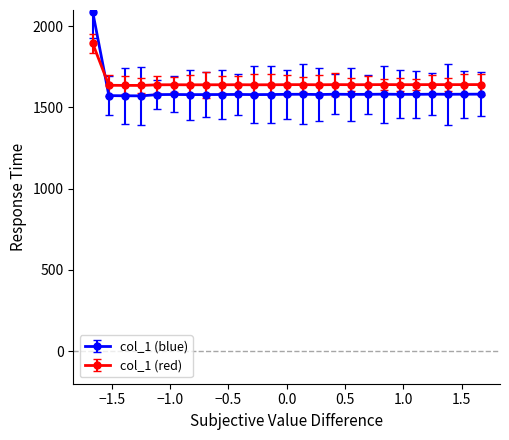

True or false: col_1 (red) has more than 0 points higher than both neighbors.

True